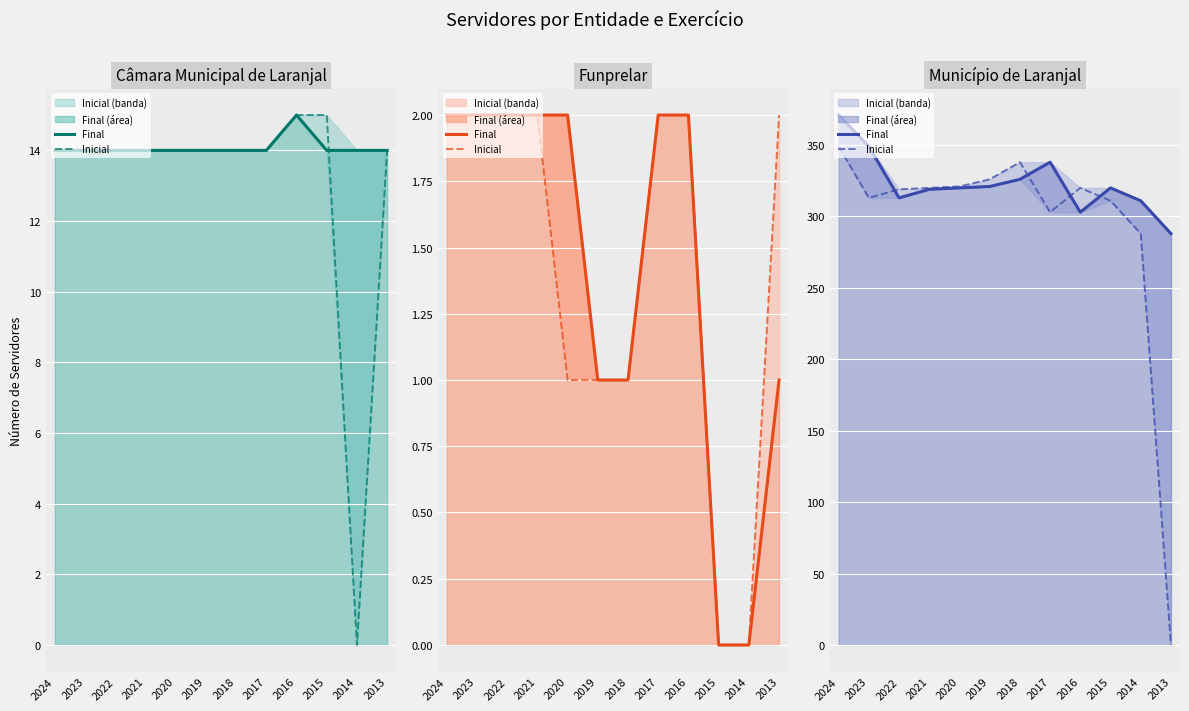

At which label is Inicial closest to 174?

2014